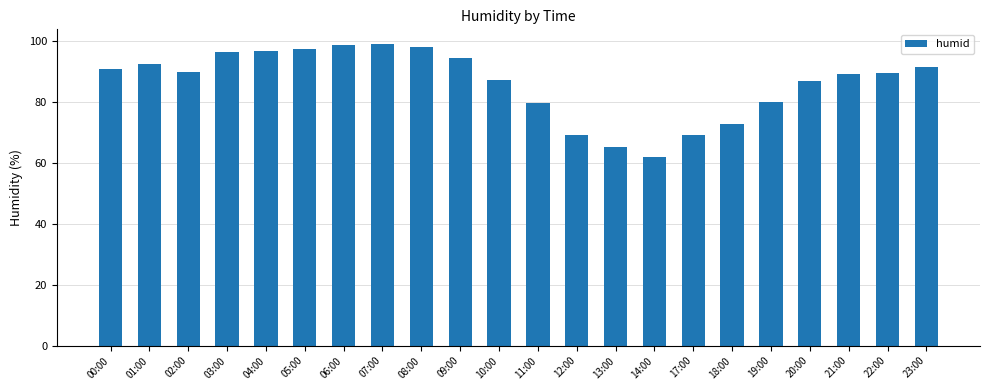

Between 06:00 and 12:00, which is larger?

06:00